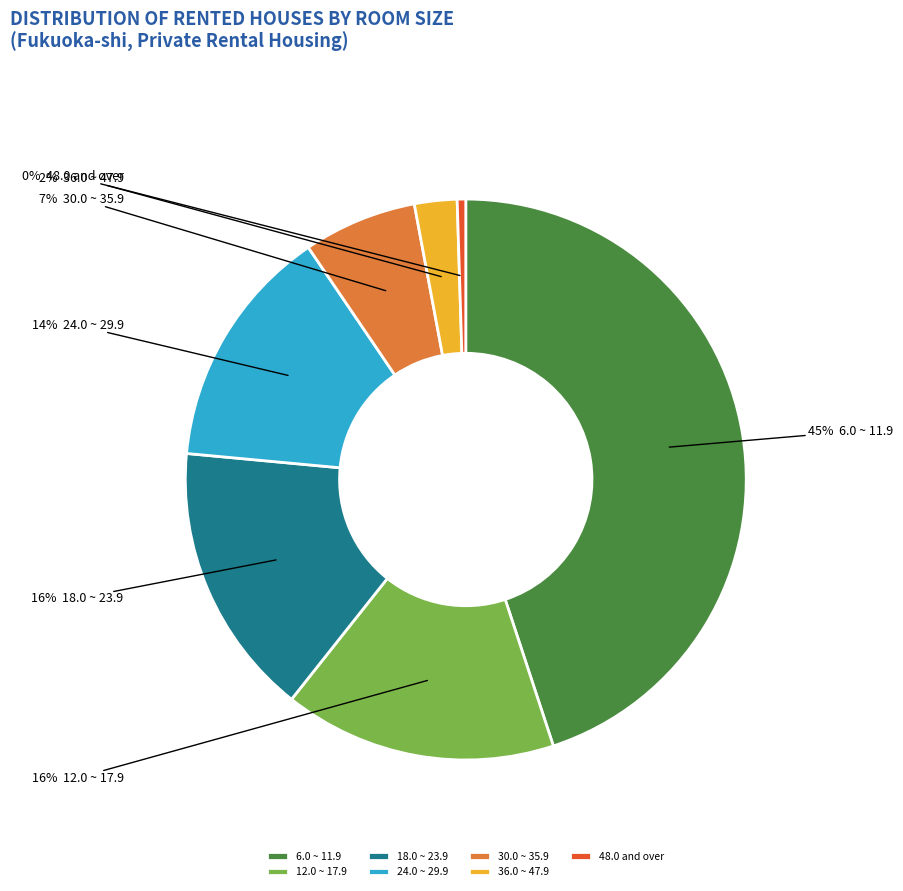

To the nearest percent, what portion does 6.0 ~ 11.9 represent?

45%